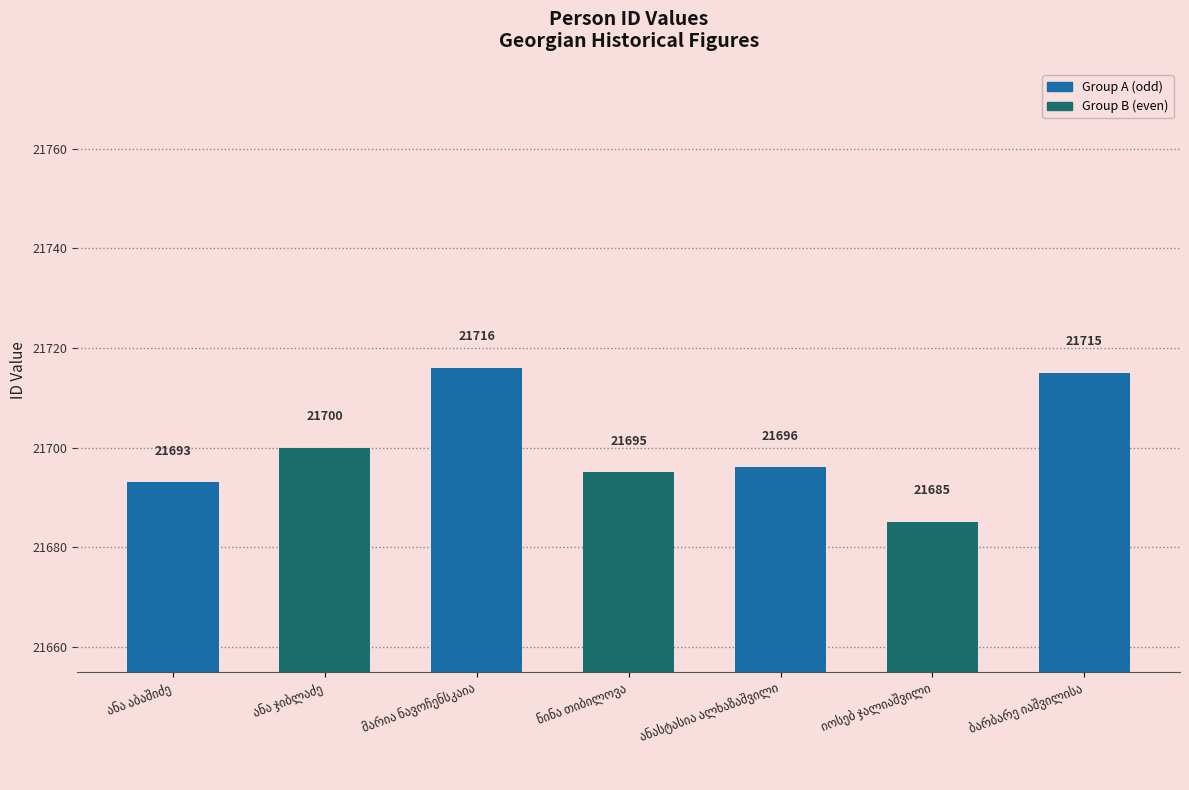

What is the average value?

21700